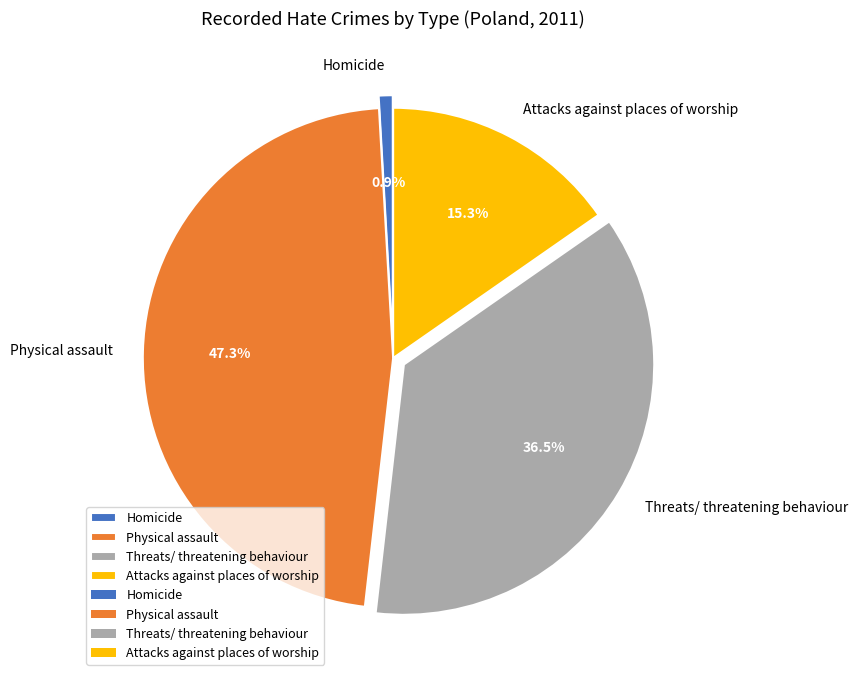

Combined, do Physical assault and Homicide account for over 50%?

No